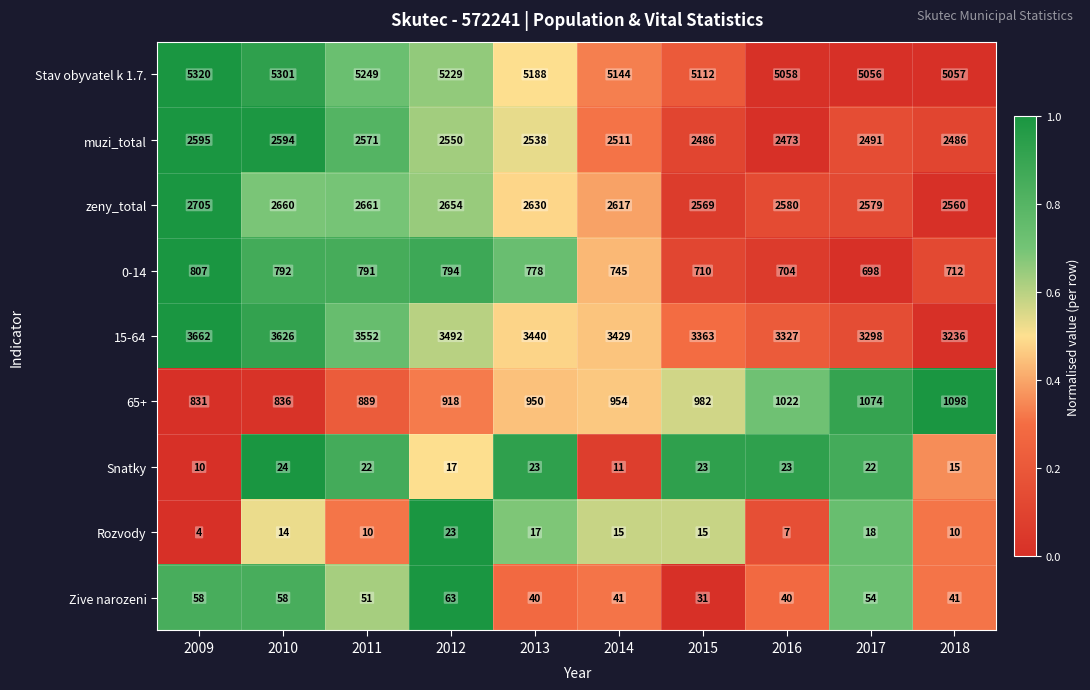

Count the number of categories in the chart.

10